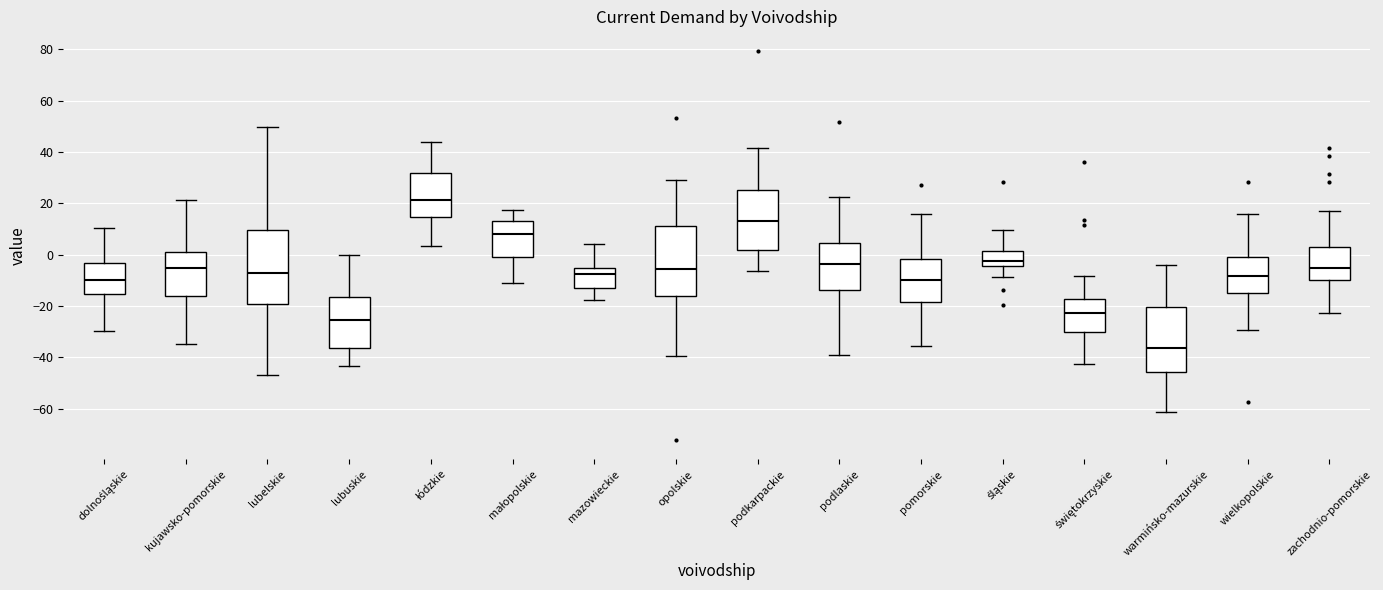

Reading left to right, read every box against the y-axis: the position of its median line, the range the box covers, and the ends of its whiskers. The values are not printed on the chart, so give them approximately, as read against the axis.

dolnośląskie: median -10, box -16 to -4, whiskers -30 to 10
kujawsko-pomorskie: median -6, box -16 to 0, whiskers -34 to 22
lubelskie: median -6, box -20 to 10, whiskers -46 to 50
lubuskie: median -26, box -36 to -16, whiskers -44 to 0
łódzkie: median 22, box 14 to 32, whiskers 4 to 44
małopolskie: median 8, box 0 to 14, whiskers -10 to 18
mazowieckie: median -8, box -12 to -6, whiskers -18 to 4
opolskie: median -6, box -16 to 12, whiskers -40 to 30
podkarpackie: median 12, box 2 to 26, whiskers -6 to 42
podlaskie: median -4, box -14 to 4, whiskers -40 to 22
pomorskie: median -10, box -18 to -2, whiskers -36 to 16
śląskie: median -2, box -4 to 2, whiskers -8 to 10
świętokrzyskie: median -22, box -30 to -18, whiskers -42 to -8
warmińsko-mazurskie: median -36, box -46 to -20, whiskers -62 to -4
wielkopolskie: median -8, box -14 to 0, whiskers -30 to 16
zachodnio-pomorskie: median -6, box -10 to 2, whiskers -22 to 16